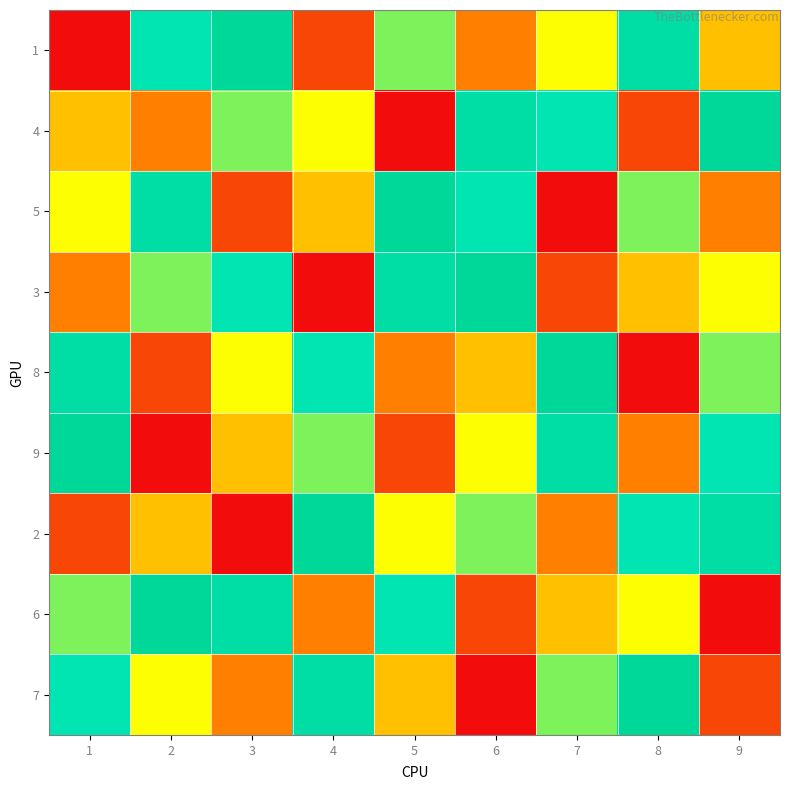

Which has a higher value, 7 or 1?

7